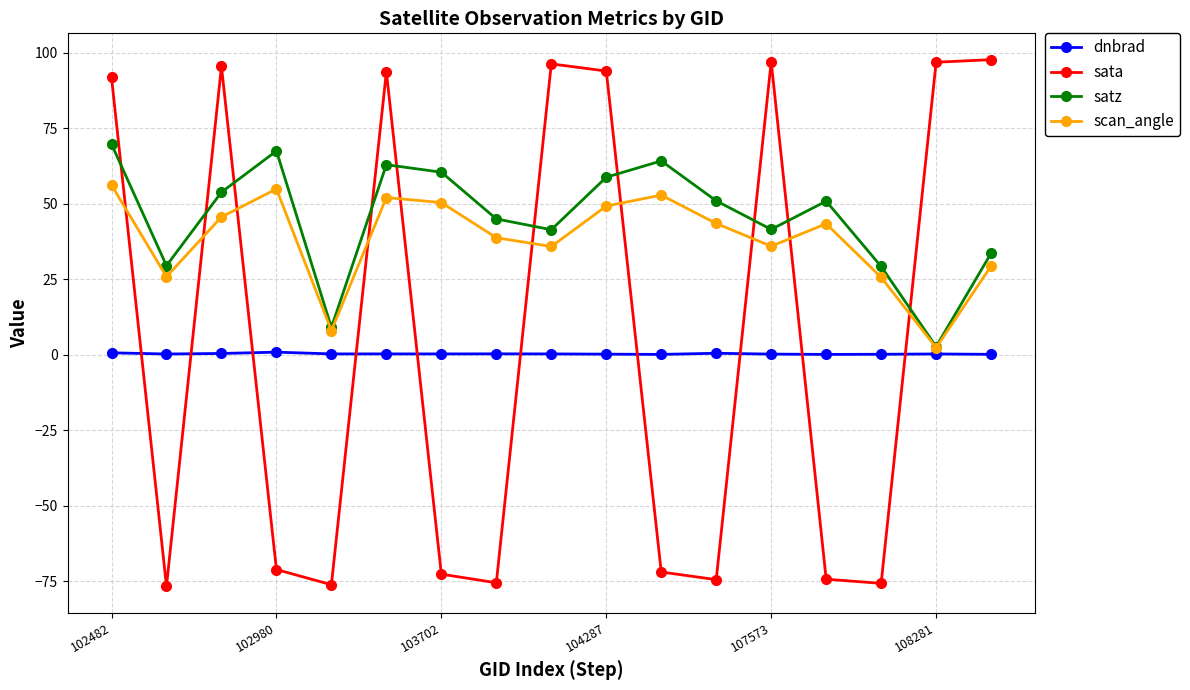

True or false: sata and scan_angle intersect in this chart.

True